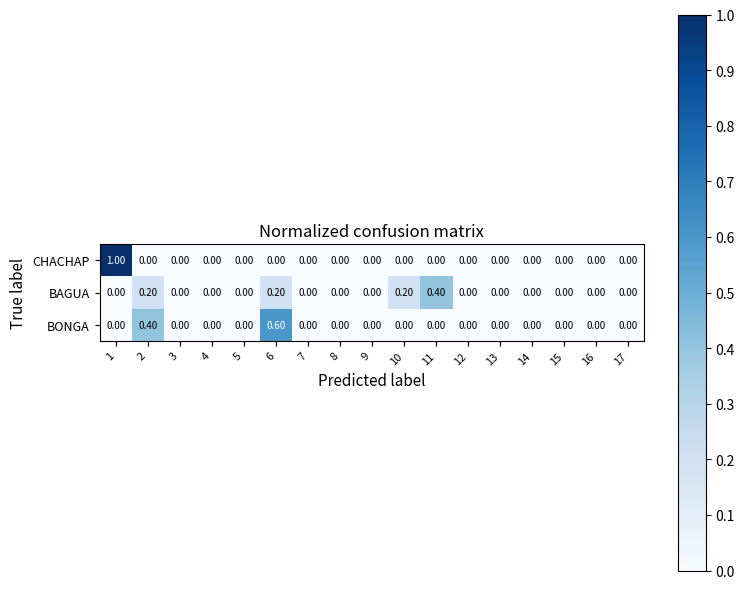

Count the number of data series in this chart.

3